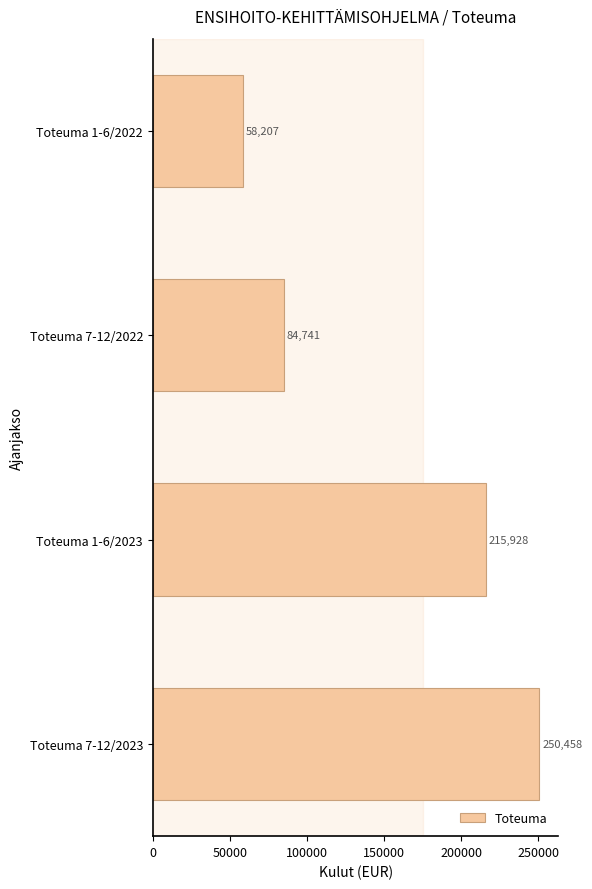

How many bars are there in total?

4